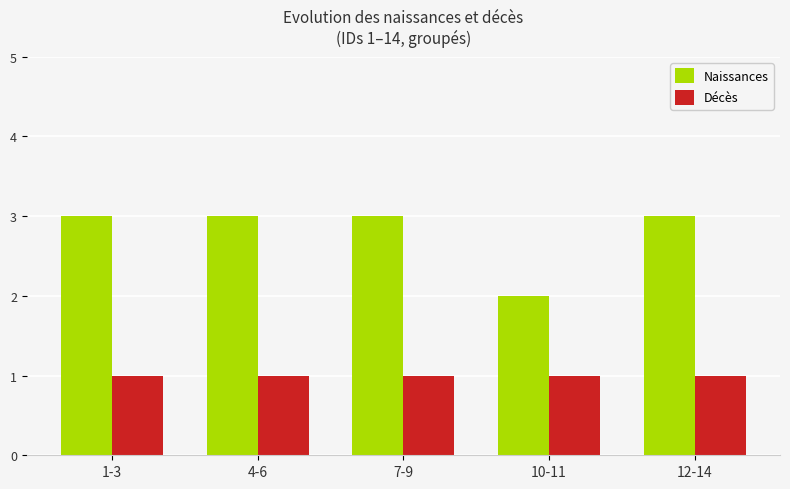

Is it true that Décès equals 2 at 12-14?

False